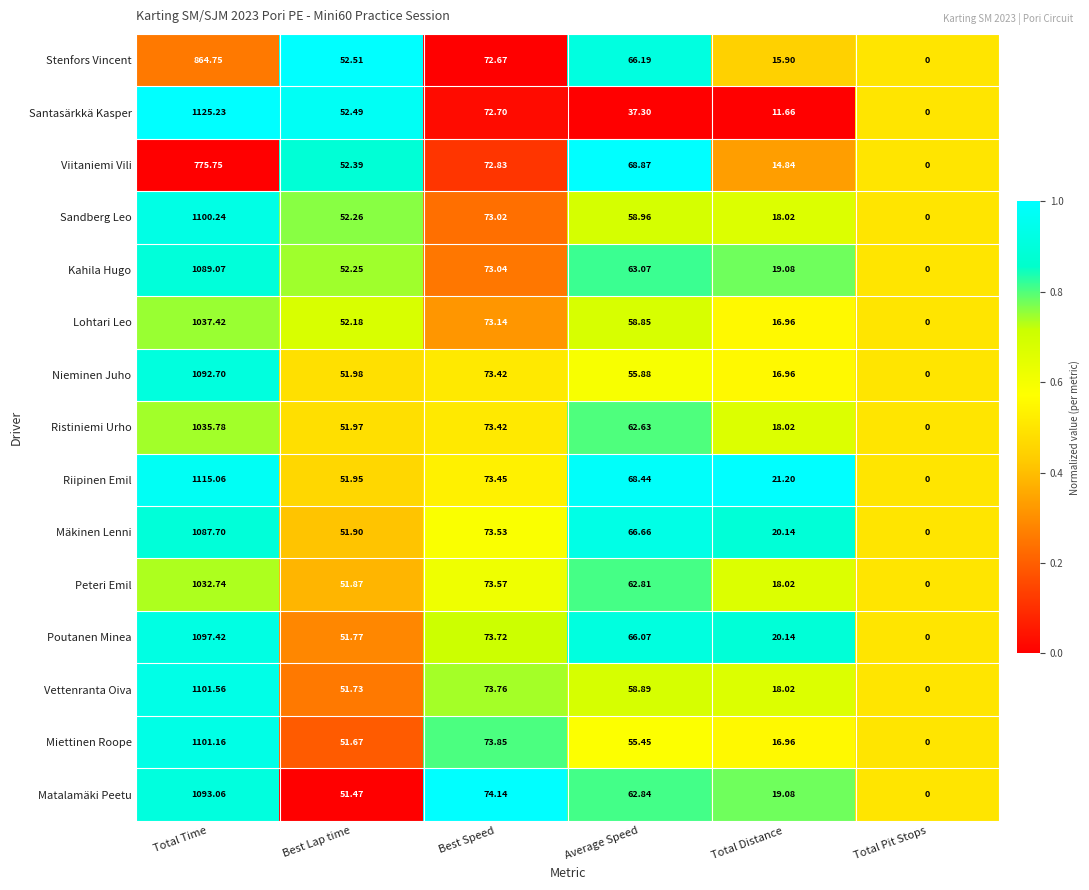

Which series has the largest total across all categories?

Riipinen Emil